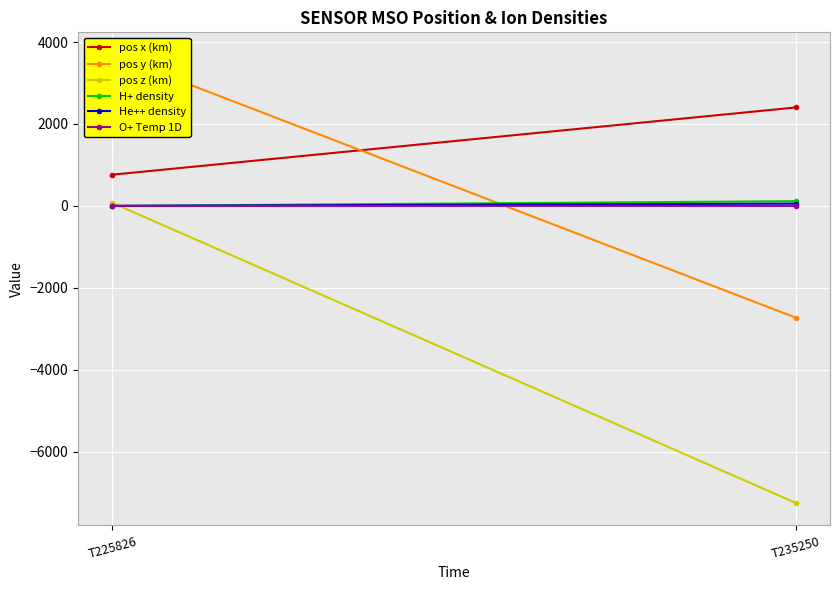

What is the sum of all pos z (km) values?

-7177.0